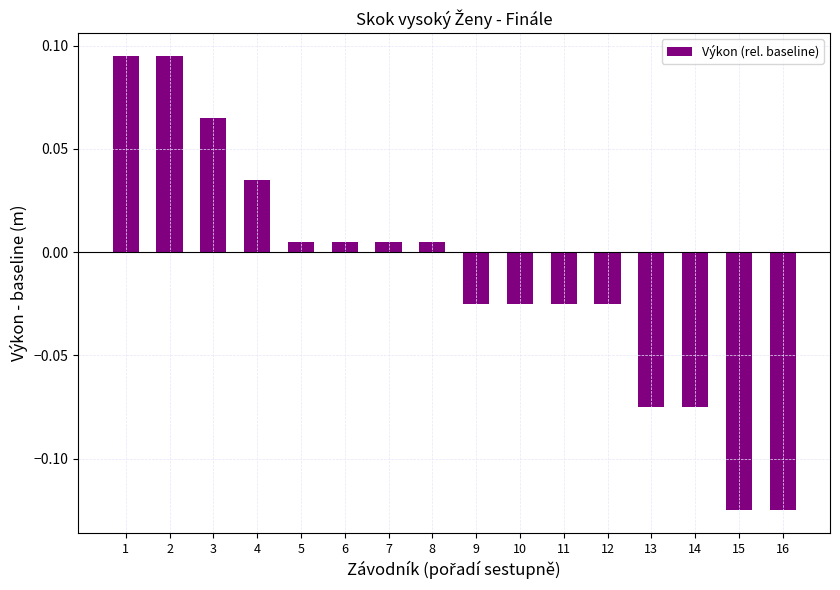

Which has a higher value, 10 or 6?

6